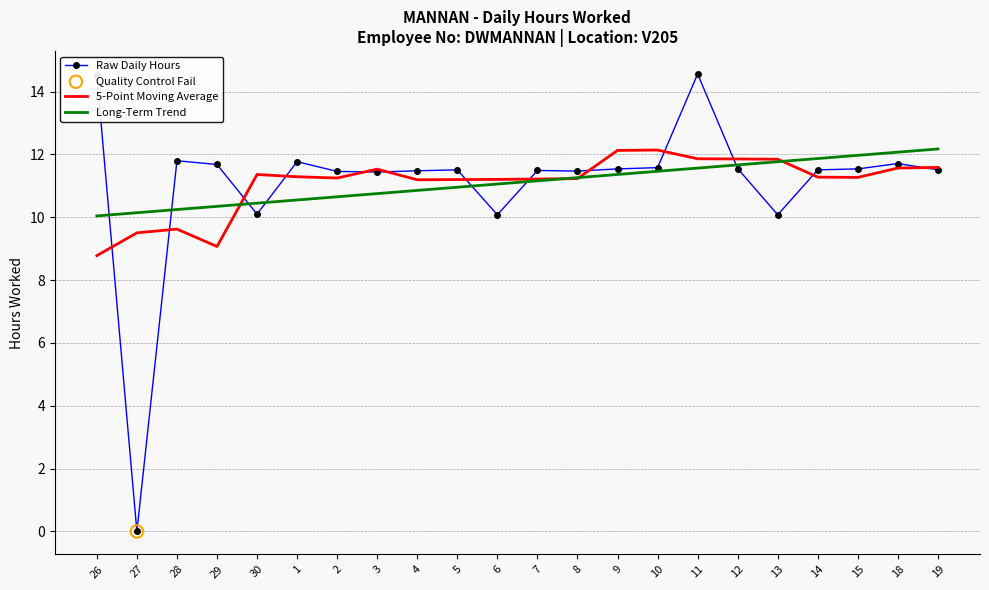

At which category is the sum across all series the highest?

11